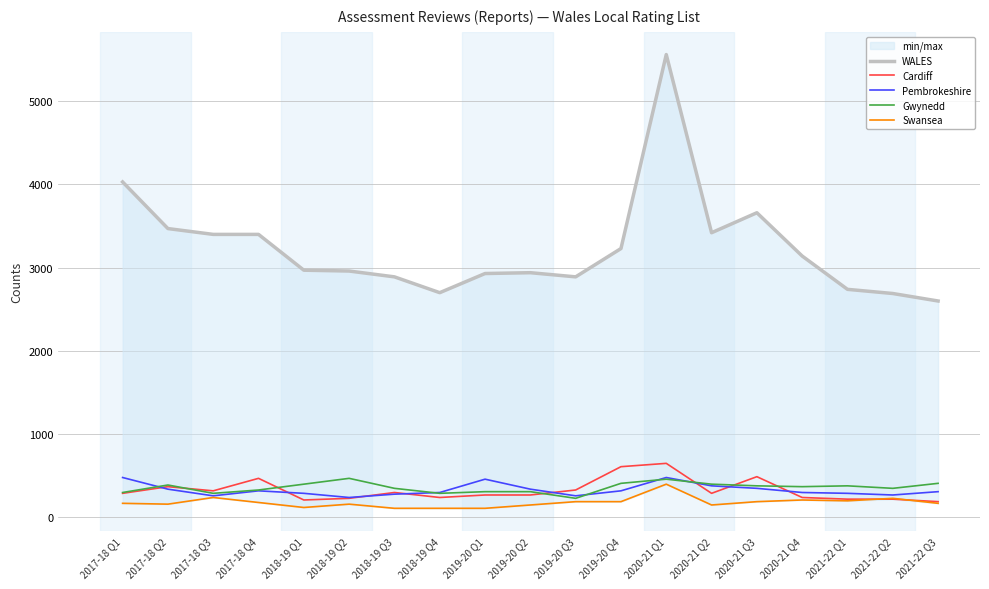

What is the spread (max minus min) of values at 2019-20 Q1?

2820